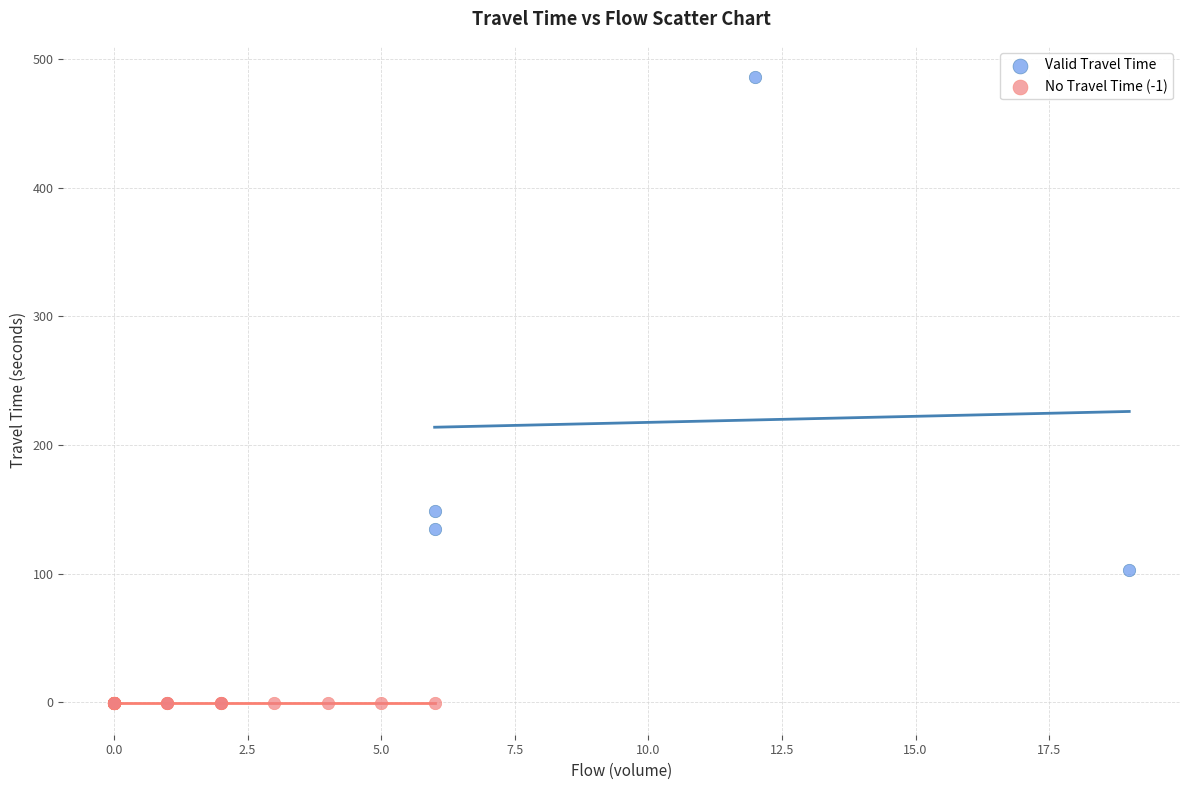

Which series contains the lowest Y value?

No Travel Time (-1)